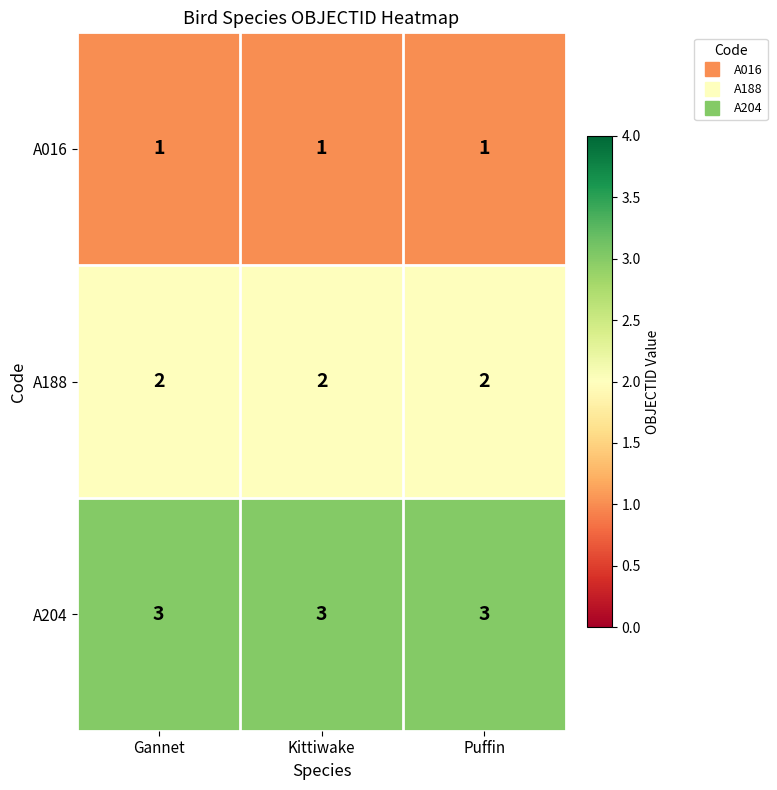

What is the maximum value shown in the chart?

3